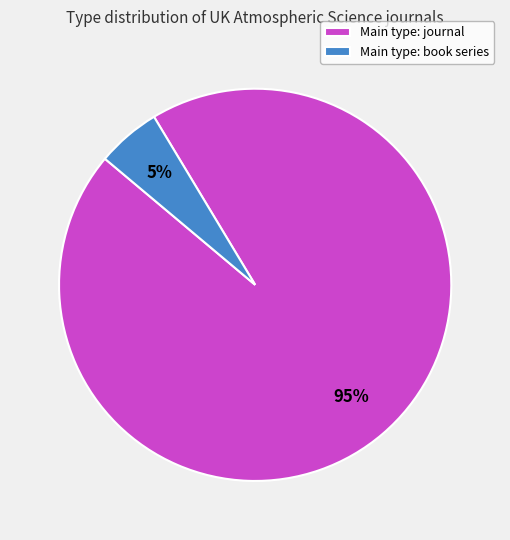

Which has a higher value, Main type: book series or Main type: journal?

Main type: journal